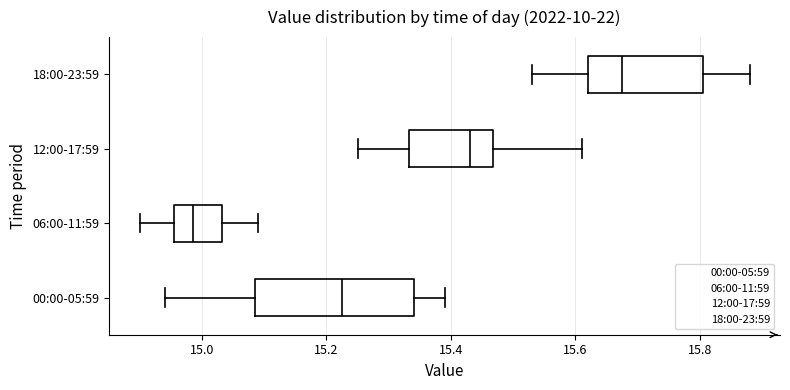

Reading bottom to top, read every box against the x-axis: the position of its median line, the range the box covers, and the ends of its whiskers. The values are not printed on the chart, so give them approximately, as read against the axis.

00:00-05:59: median 15.22, box 15.08 to 15.34, whiskers 14.94 to 15.40
06:00-11:59: median 14.98, box 14.96 to 15.04, whiskers 14.90 to 15.10
12:00-17:59: median 15.44, box 15.34 to 15.46, whiskers 15.26 to 15.62
18:00-23:59: median 15.68, box 15.62 to 15.80, whiskers 15.54 to 15.88